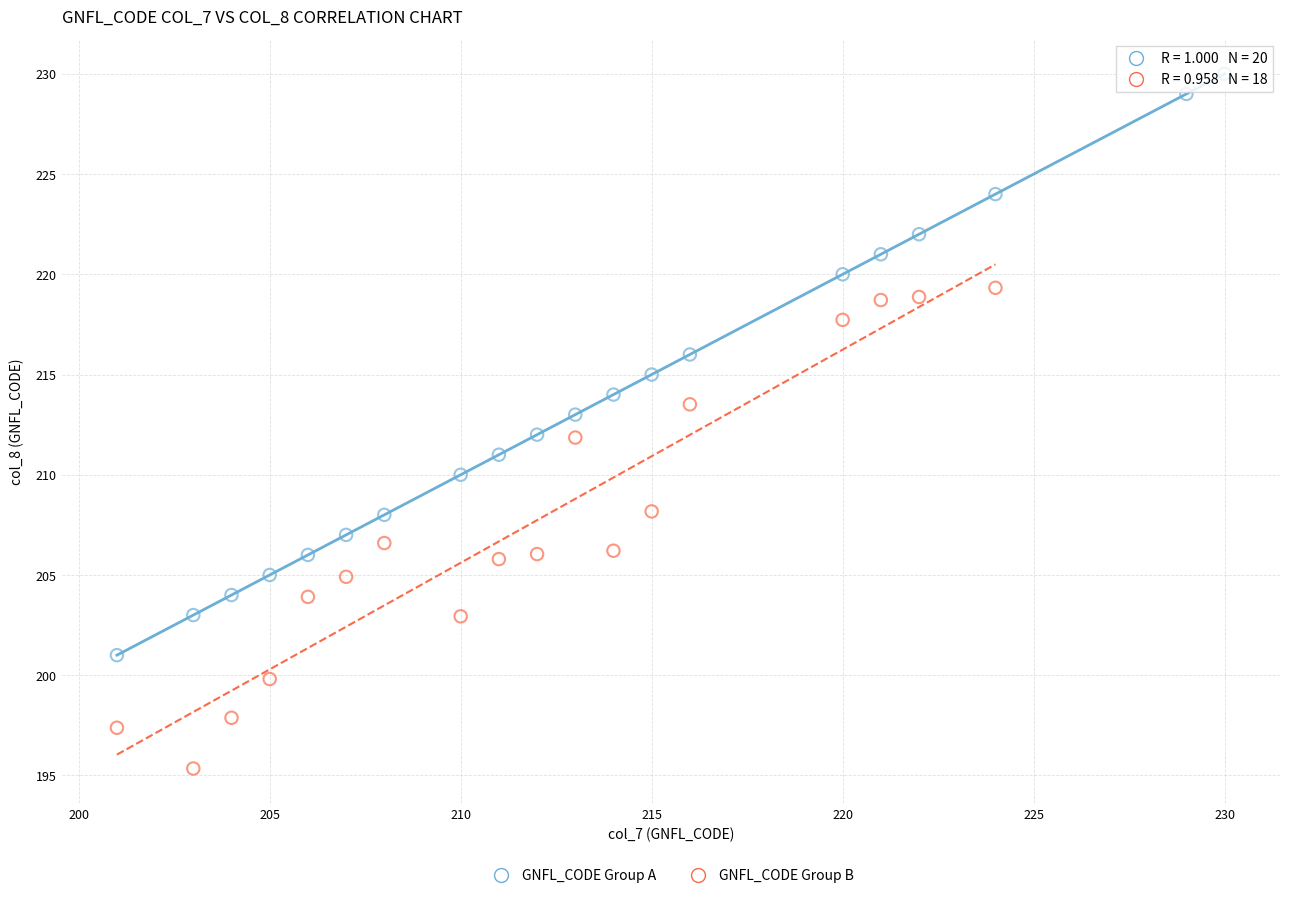

Which series has the widest spread of Y values?

GNFL_CODE Group A